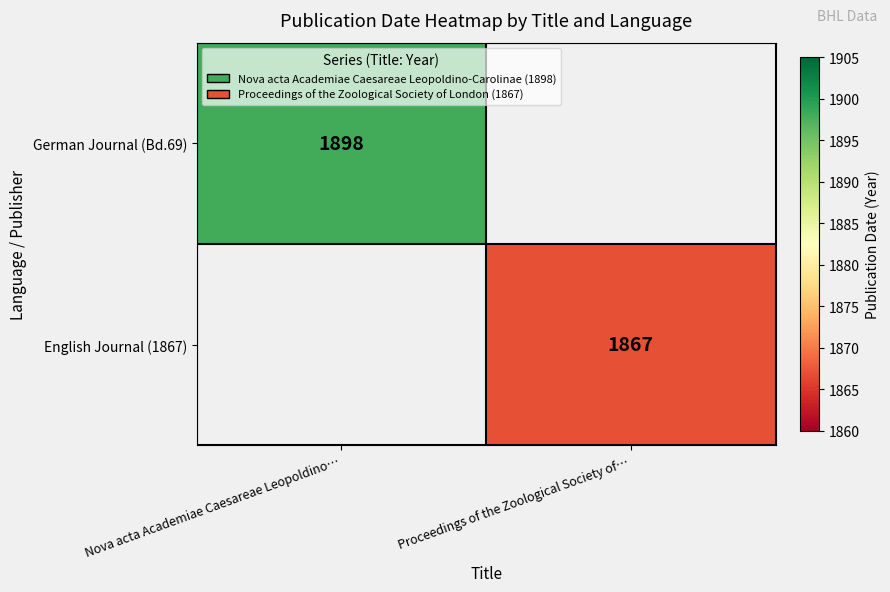

The value of German Journal (Bd.69) at Nova acta Academiae Caesareae Leopoldino… is 1898. True or false?

True